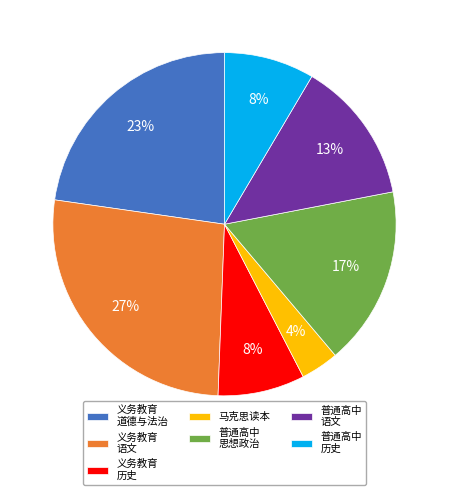

To the nearest percent, what is the difference between the largest and smallest slice percentages?

23%